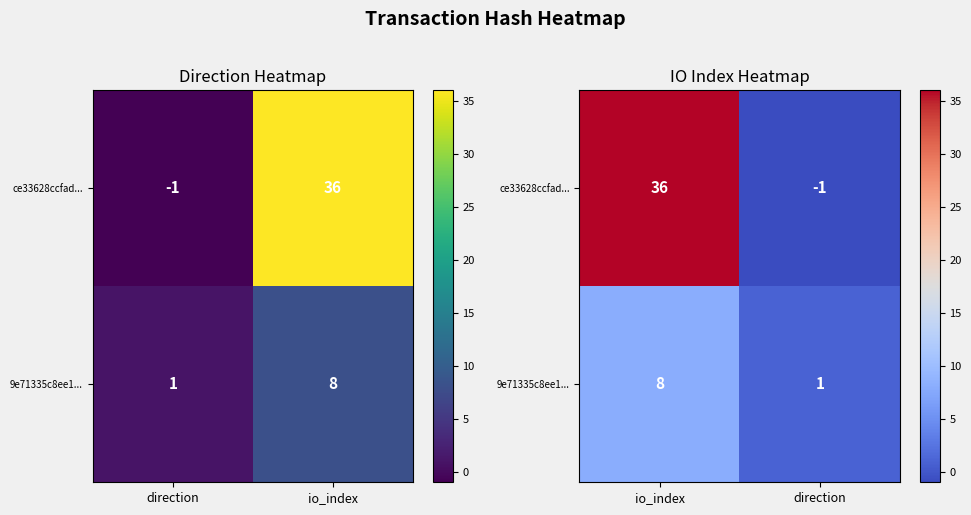

Rank the series by their maximum value, from highest to lowest.

ce33628ccfad..., 9e71335c8ee1...